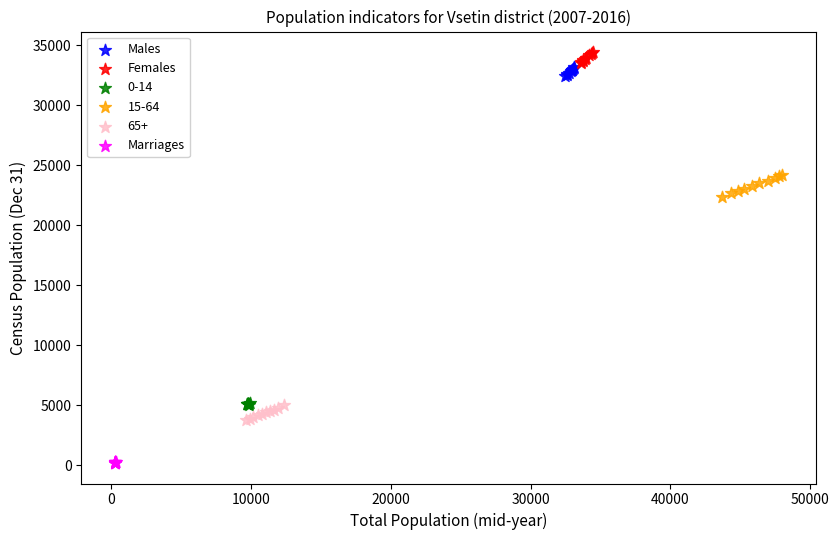

Which series reaches the maximum Y coordinate?

Females